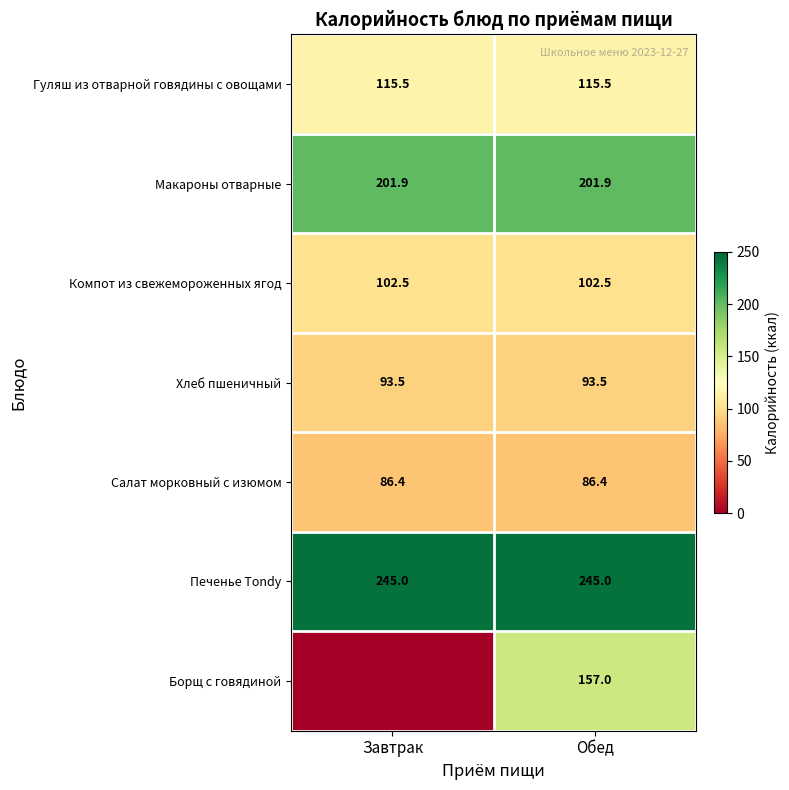

How many data points does each series have?

2